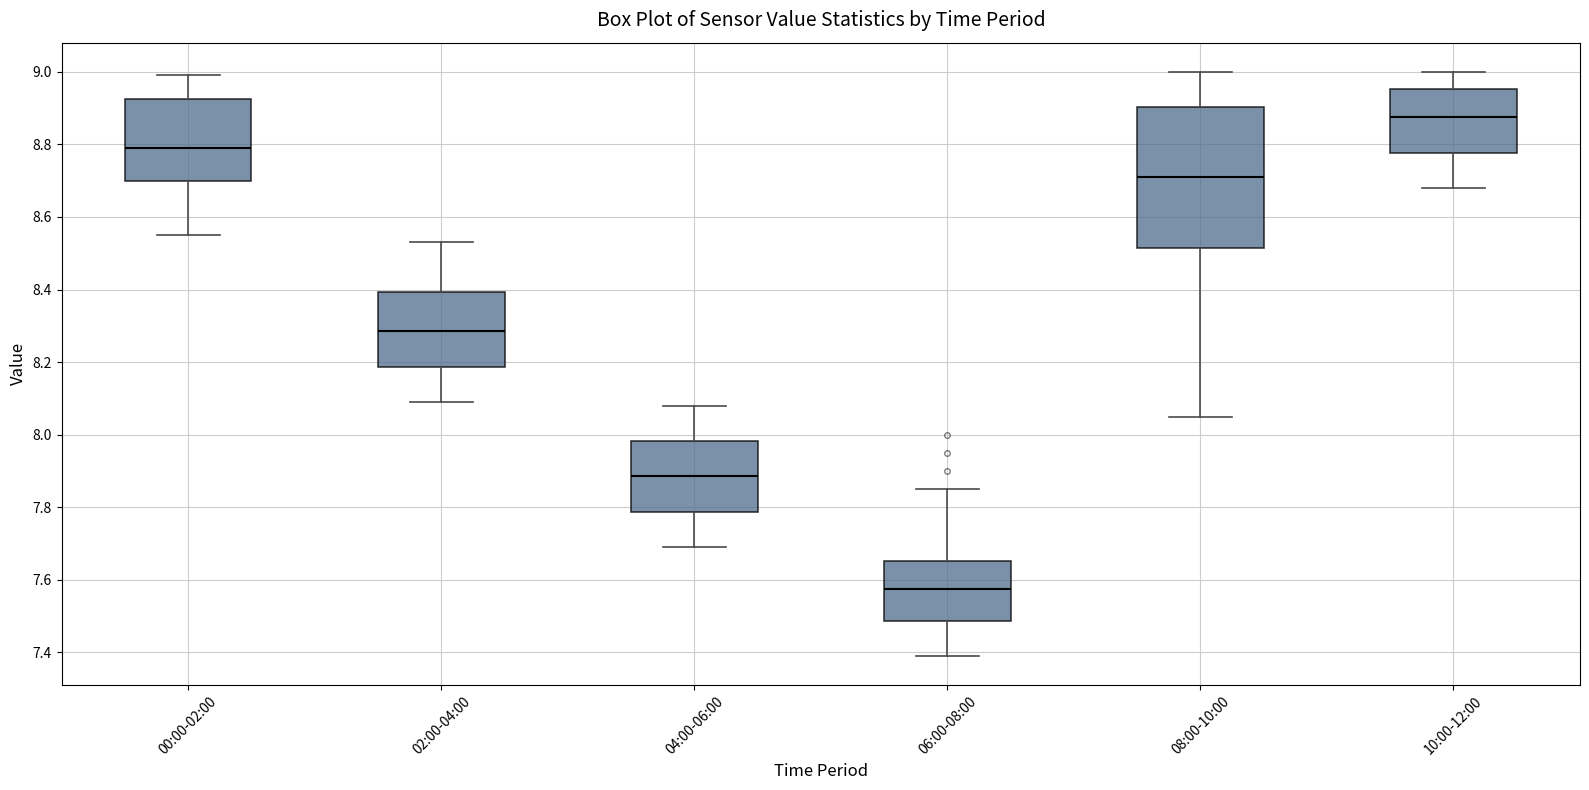

Reading left to right, read every box against the y-axis: the position of its median line, the range the box covers, and the ends of its whiskers. The values are not printed on the chart, so give them approximately, as read against the axis.

00:00-02:00: median 8.80, box 8.70 to 8.92, whiskers 8.56 to 9.00
02:00-04:00: median 8.28, box 8.18 to 8.40, whiskers 8.10 to 8.54
04:00-06:00: median 7.88, box 7.78 to 7.98, whiskers 7.70 to 8.08
06:00-08:00: median 7.58, box 7.48 to 7.66, whiskers 7.40 to 7.86
08:00-10:00: median 8.72, box 8.52 to 8.90, whiskers 8.06 to 9.00
10:00-12:00: median 8.88, box 8.78 to 8.96, whiskers 8.68 to 9.00